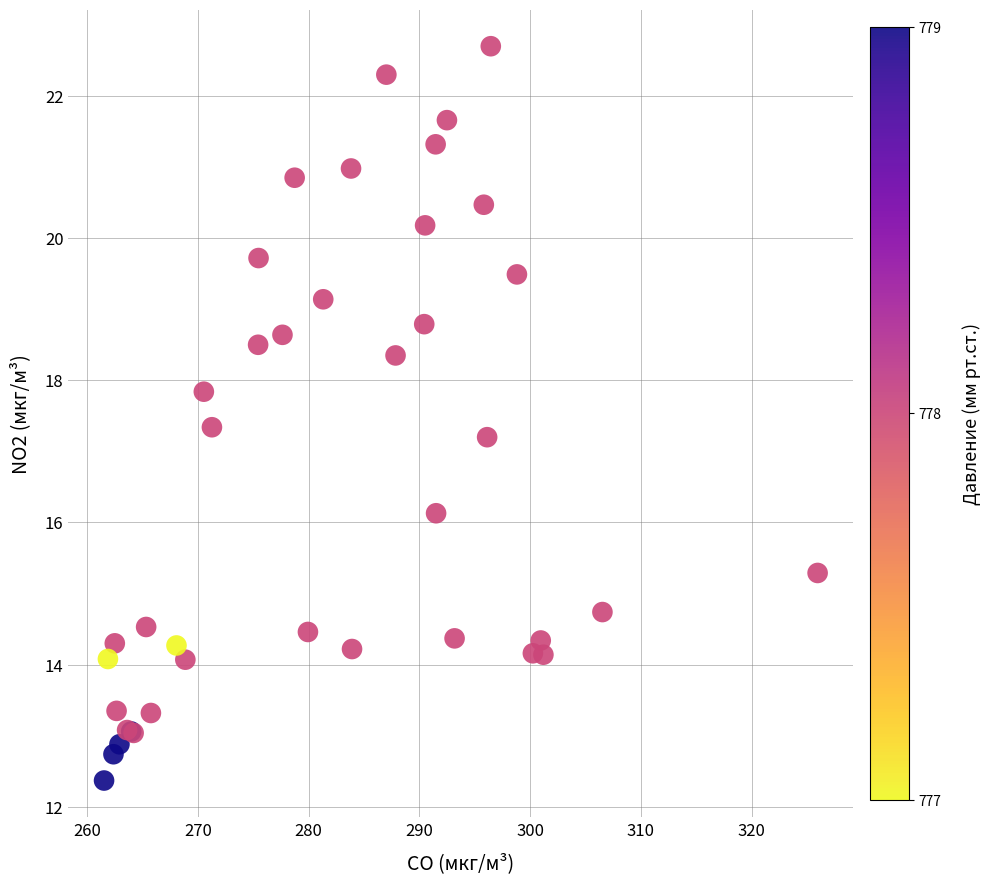

What Y value in the scatter plot is closest to 17?

17.2